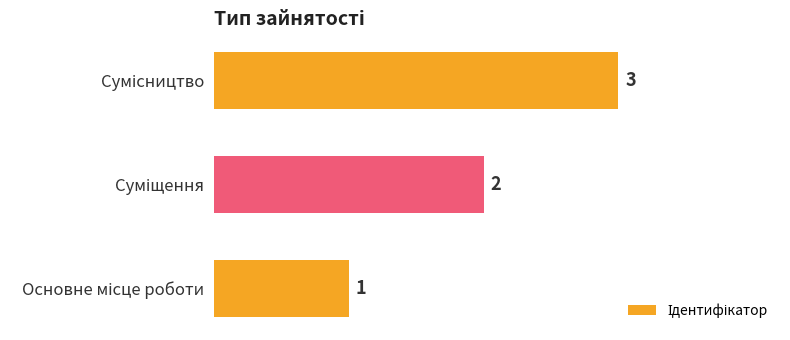

How many categories are shown in the chart?

3